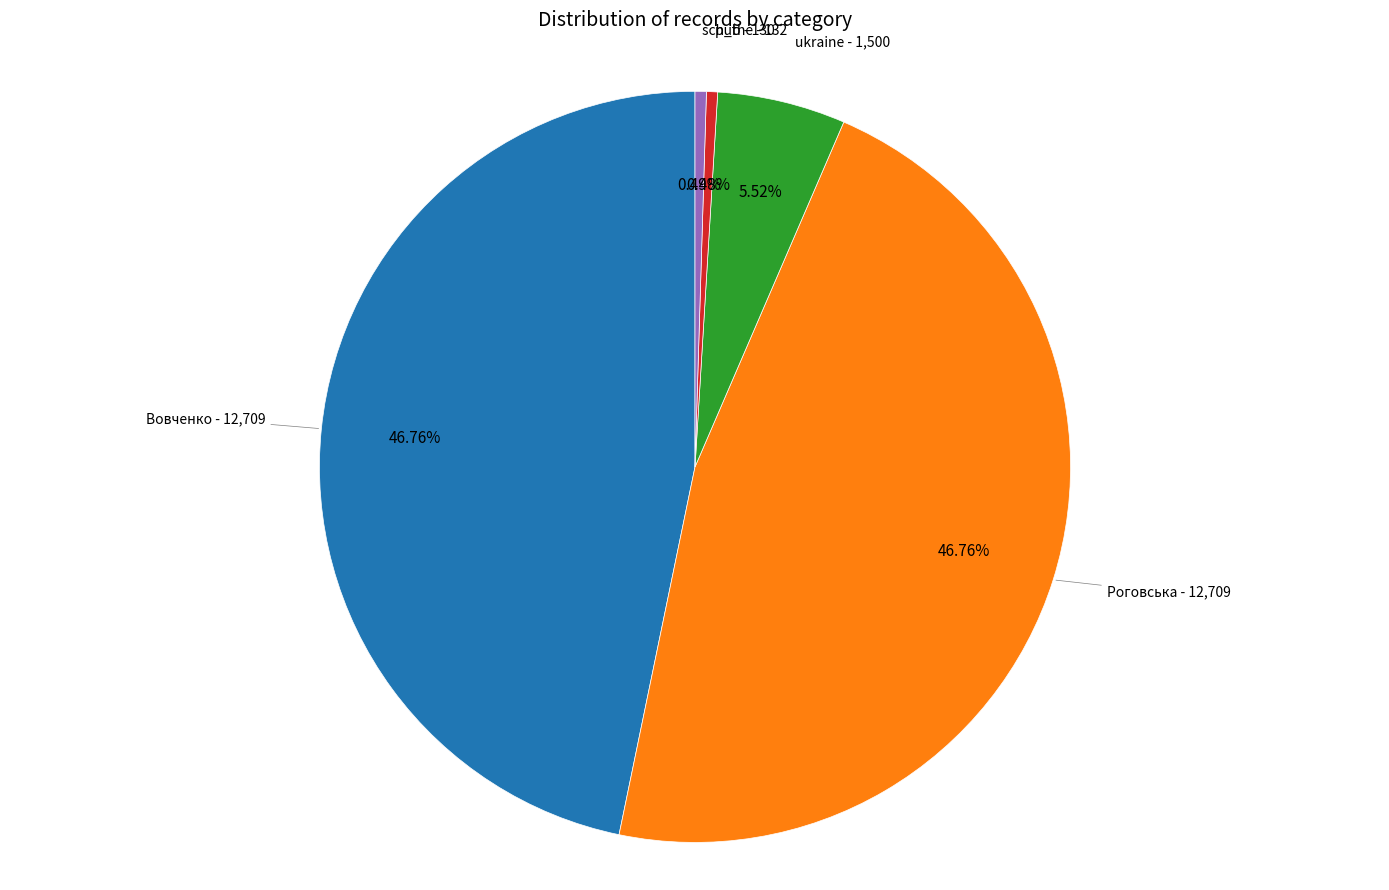

The Роговська slice represents 47% of the pie. True or false?

True